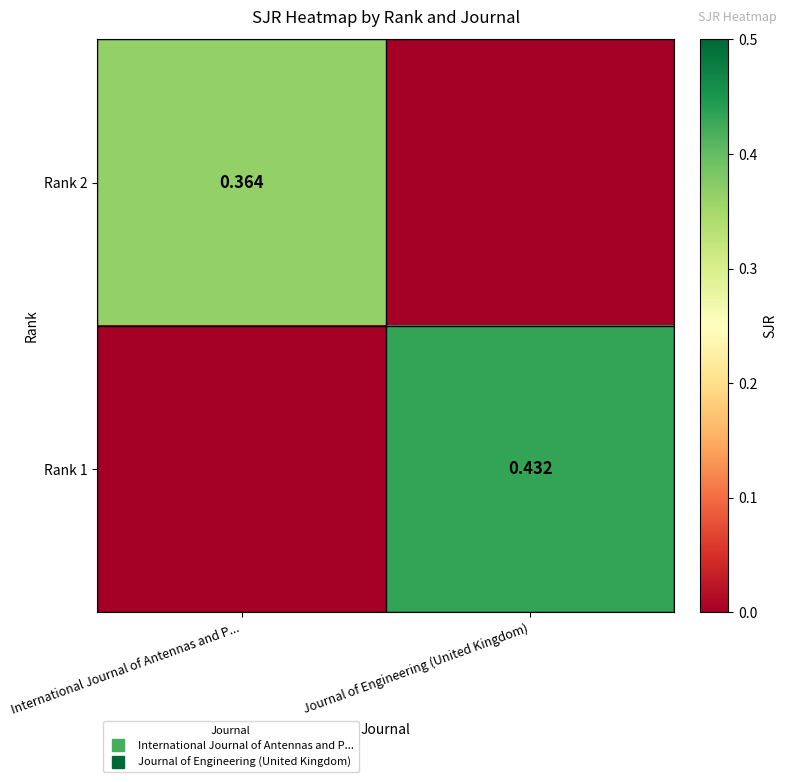

What is the maximum value for Rank 1?

0.4